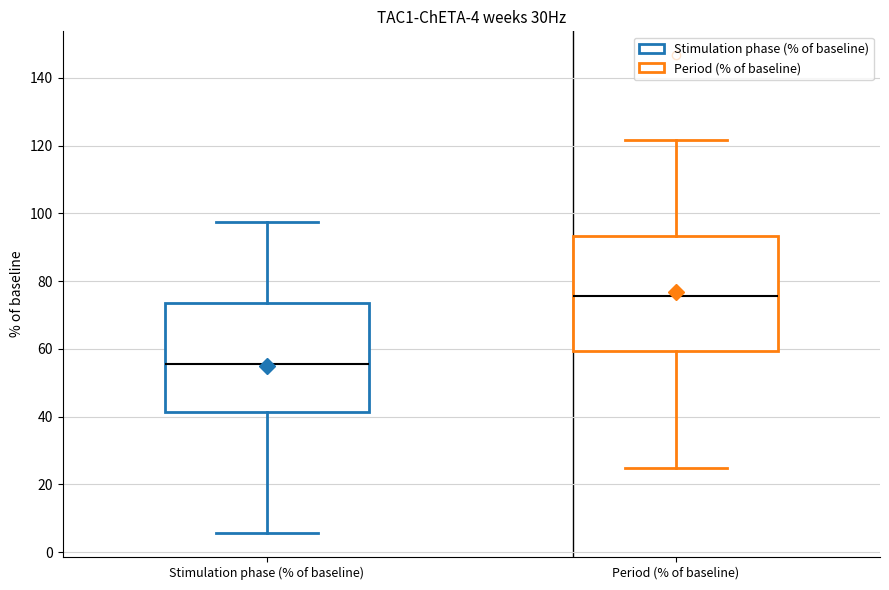

Which box's median line is the lowest?

Stimulation phase (% of baseline)